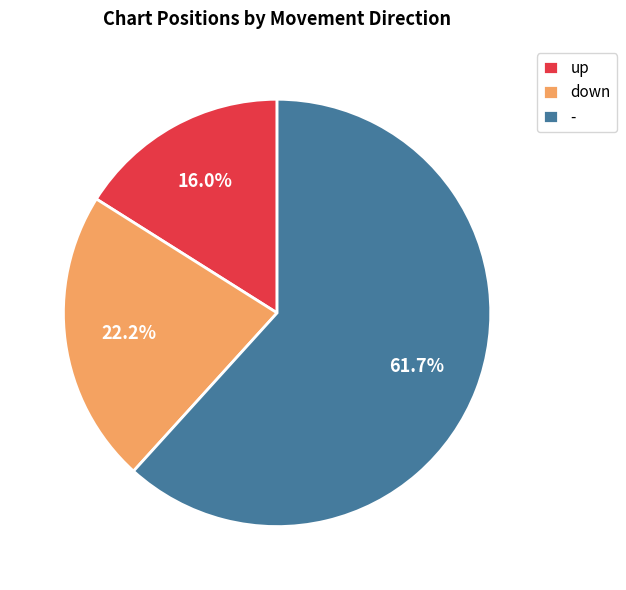

The up slice represents 29% of the pie. True or false?

False